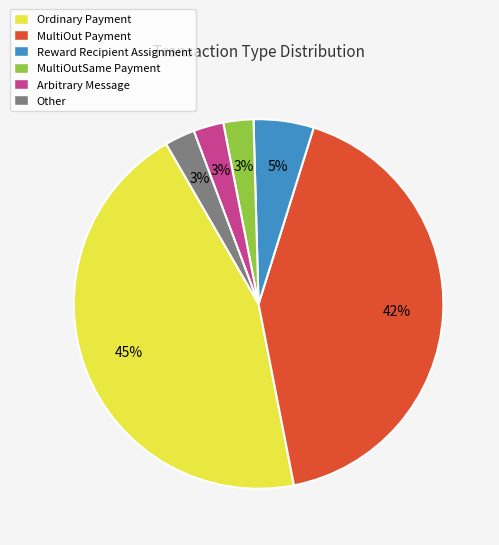

To the nearest percent, what is the difference between the largest and smallest slice percentages?

42%